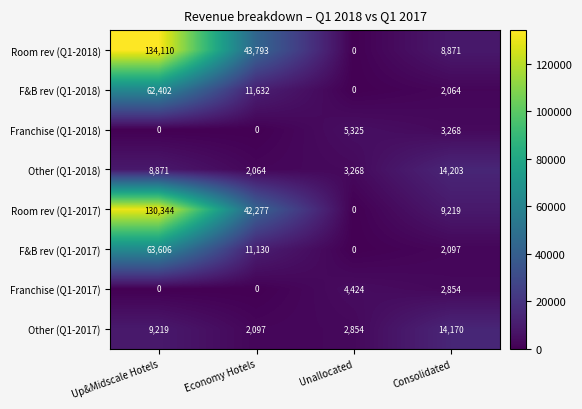

At Consolidated, list the series in order from largest to smallest.

Other (Q1-2018), Other (Q1-2017), Room rev (Q1-2017), Room rev (Q1-2018), Franchise (Q1-2018), Franchise (Q1-2017), F&B rev (Q1-2017), F&B rev (Q1-2018)